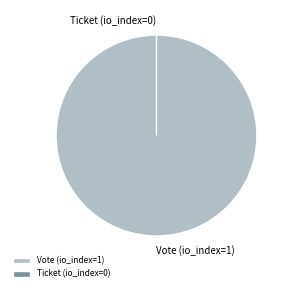

Which category has the biggest portion of the pie?

Vote (io_index=1)